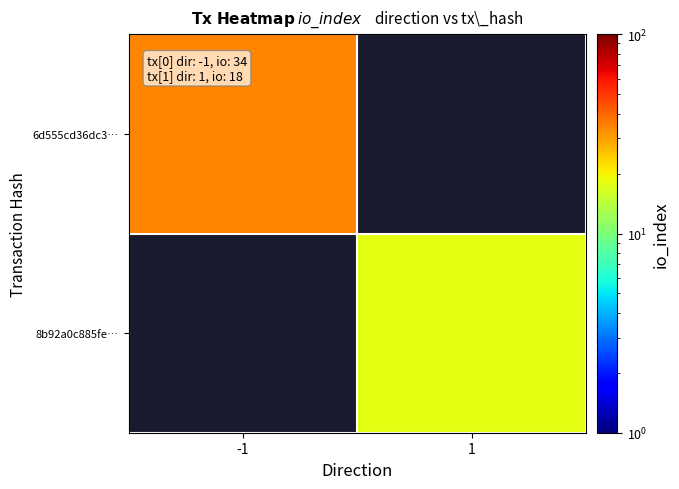

List the series in order of their peak value, highest first.

6d555cd36dc3…, 8b92a0c885fe…